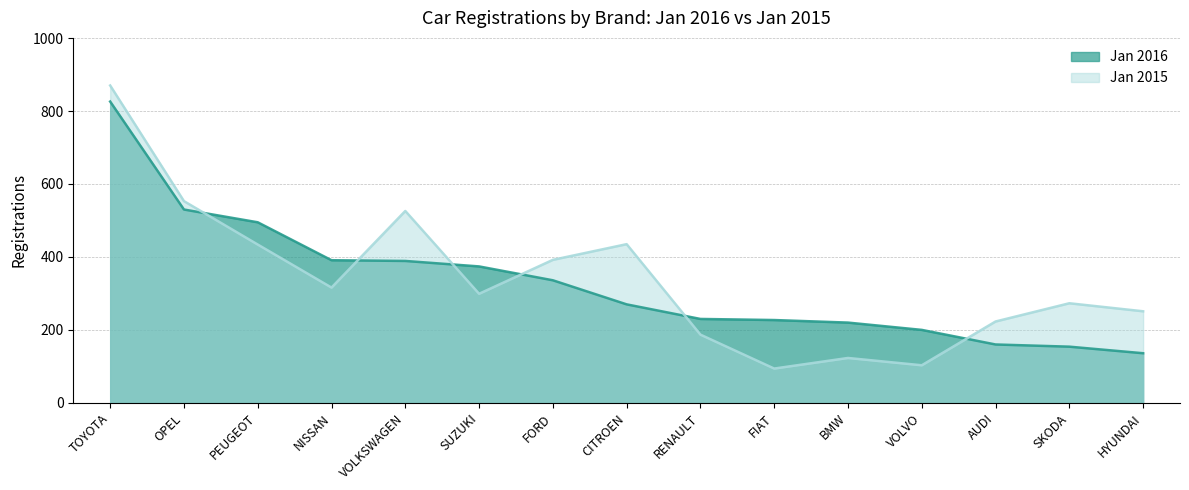

Reading right to left, what are all the values shown in this chart?

Jan 2016: HYUNDAI=136	SKODA=154	AUDI=160	VOLVO=200	BMW=220	FIAT=227	RENAULT=230	CITROEN=270	FORD=336	SUZUKI=374	VOLKSWAGEN=389	NISSAN=391	PEUGEOT=495	OPEL=530	TOYOTA=826
Jan 2015: HYUNDAI=251	SKODA=273	AUDI=223	VOLVO=103	BMW=123	FIAT=94	RENAULT=187	CITROEN=435	FORD=392	SUZUKI=299	VOLKSWAGEN=526	NISSAN=316	PEUGEOT=434	OPEL=553	TOYOTA=870